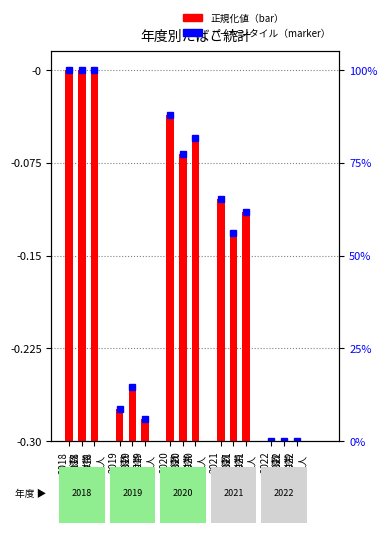

What is the value of the 総数（千本） bar at the 1st from the left?

1.0